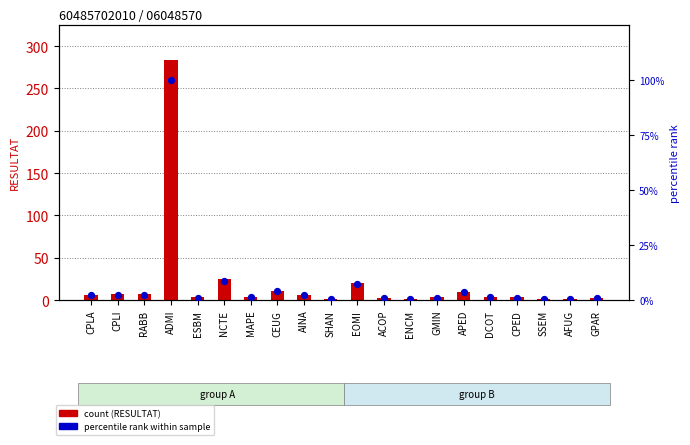

At which category is the sum across all series the highest?

ADMI